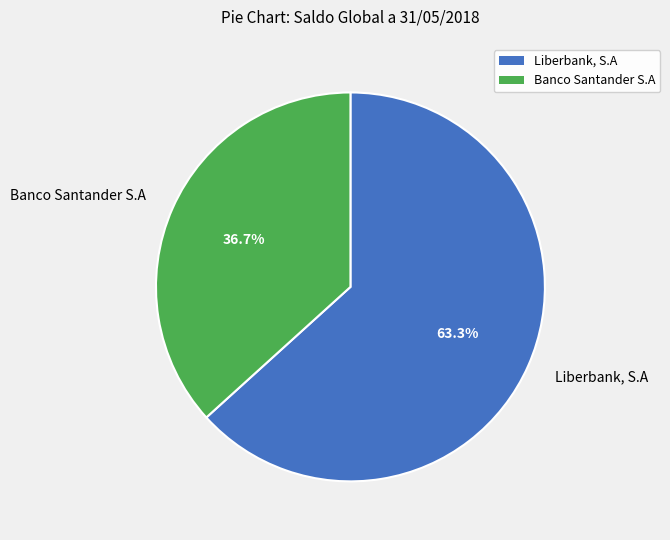

Combined, what portion of the pie is Banco Santander S.A and Liberbank, S.A?

100.0%